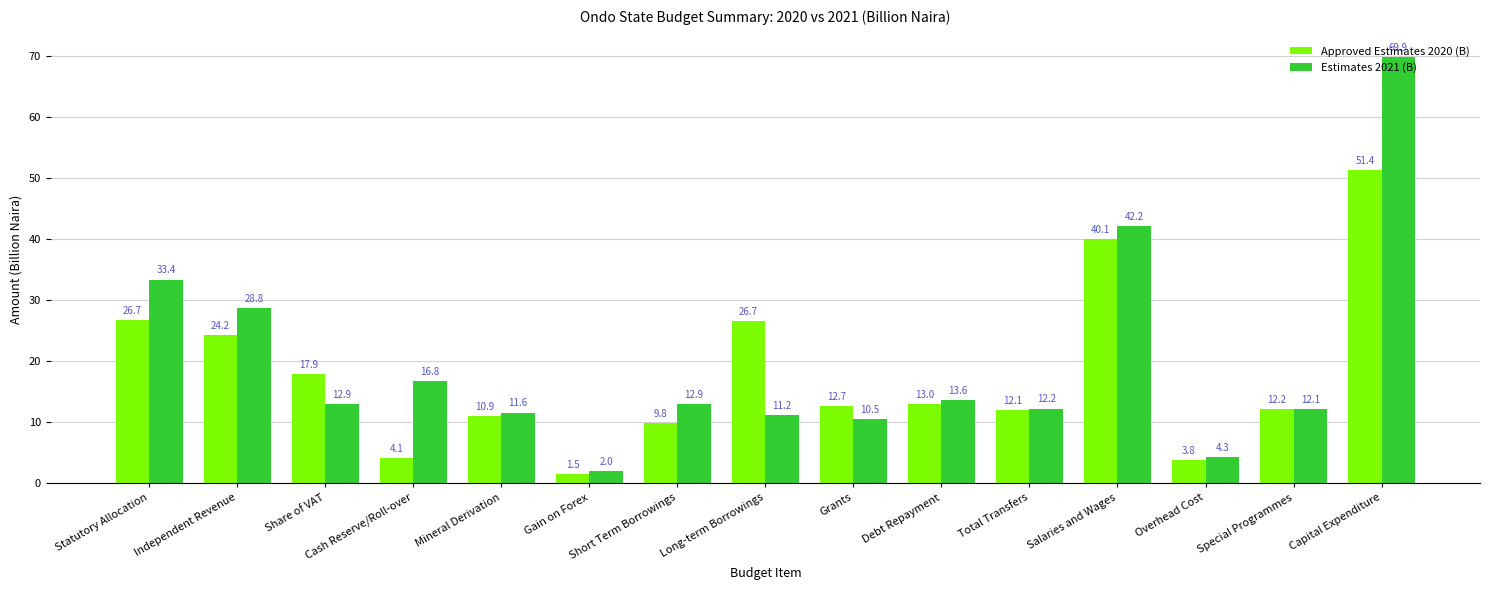

What is the label of the 12th bar from the left?

Salaries and Wages